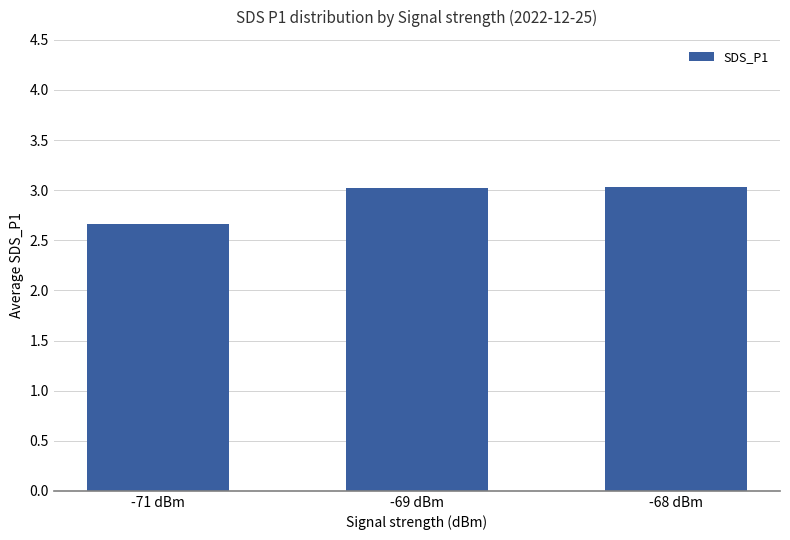

What is the label of the 3rd bar from the left?

-68 dBm